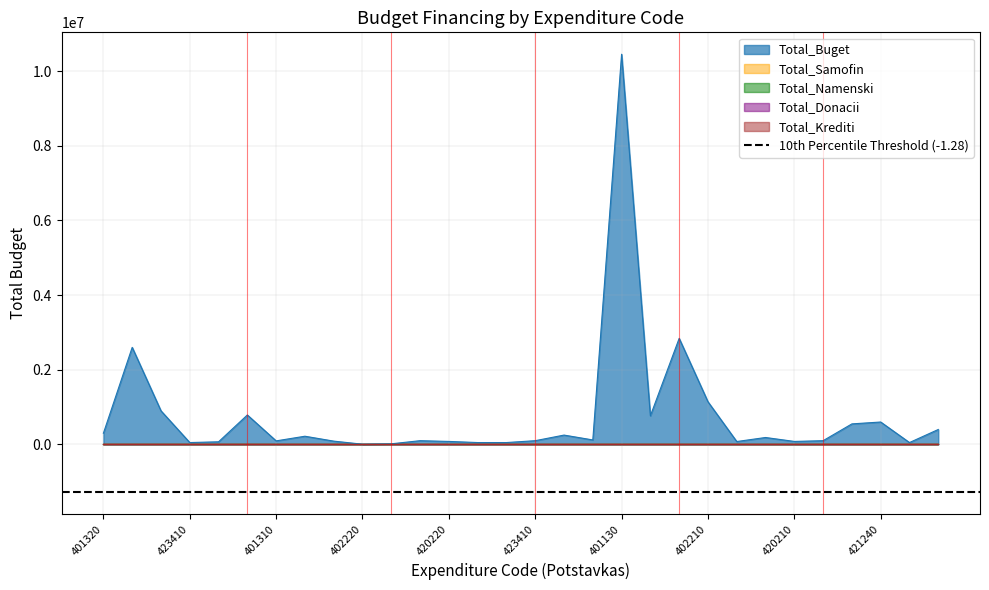

True or false: Total_Donacii and Total_Buget intersect in this chart.

False